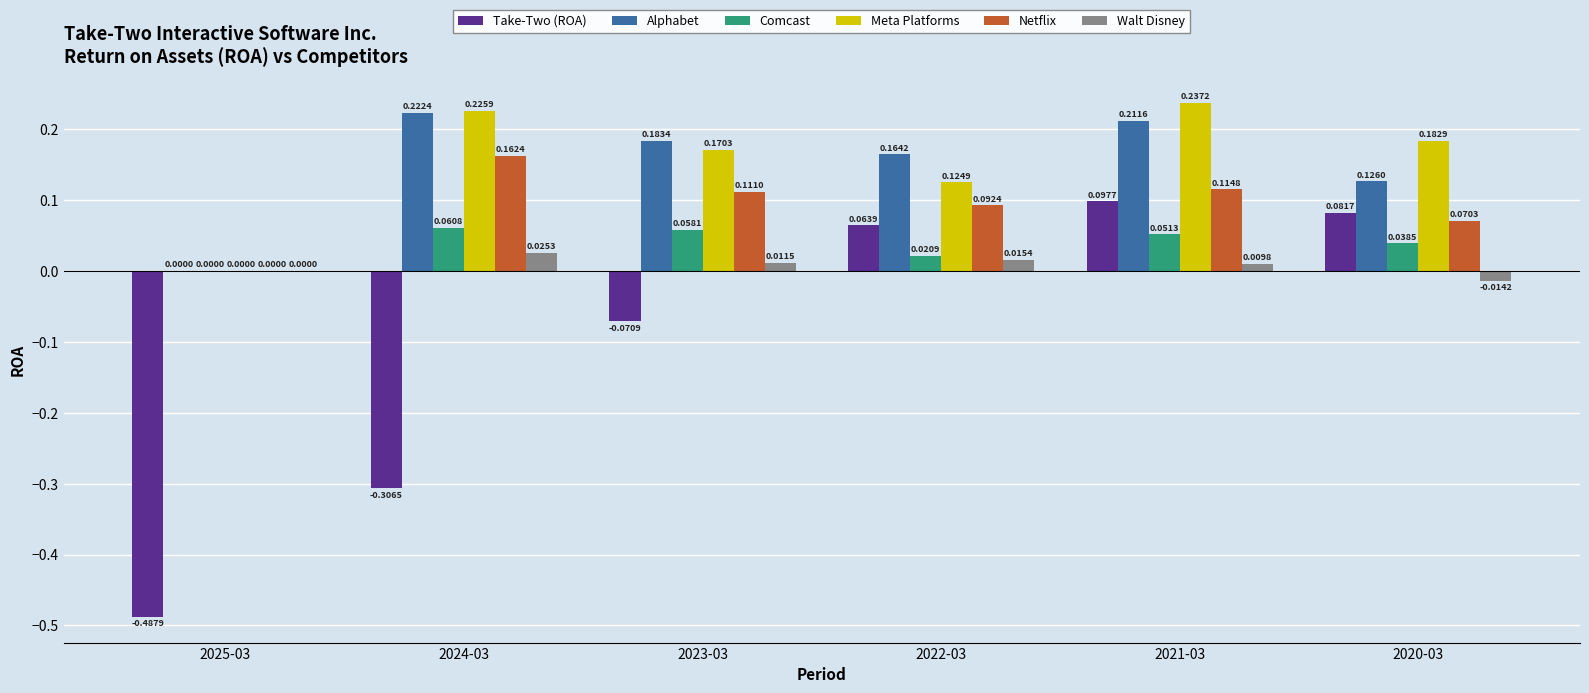

What is the sum of all Take-Two (ROA) values?

-0.6